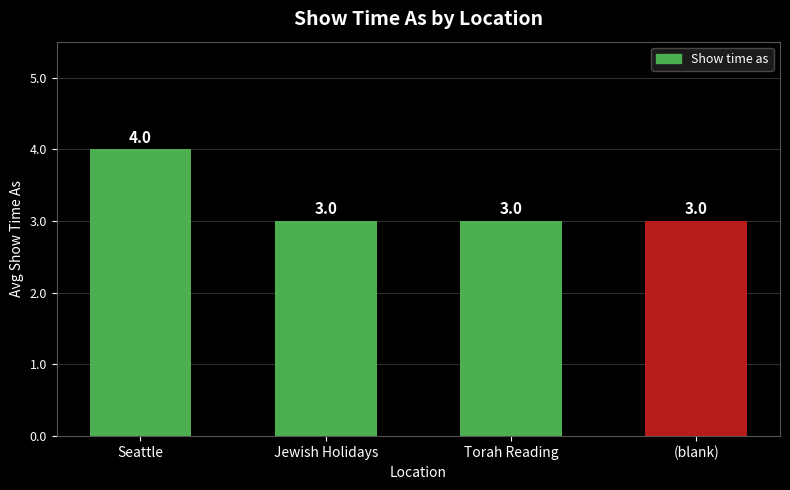

Reading left to right, extract all data points from this chart.

Seattle=4	Jewish Holidays=3	Torah Reading=3	(blank)=3